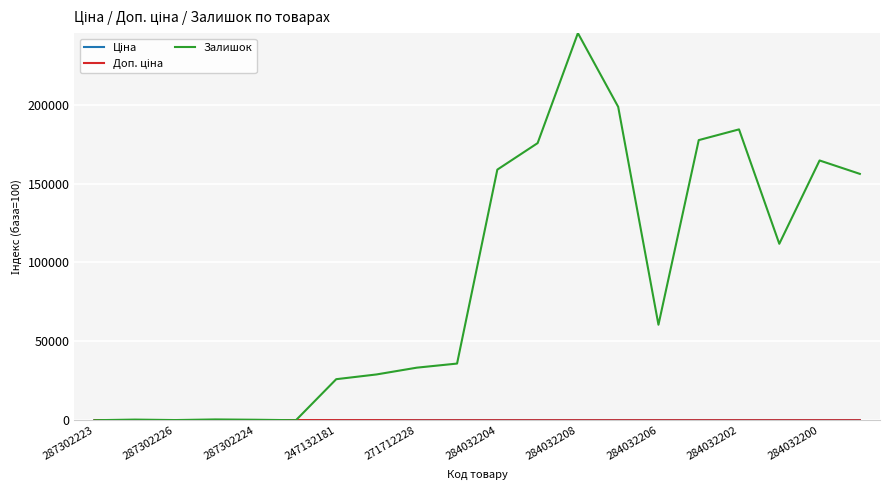

Which series has the largest total across all categories?

Залишок